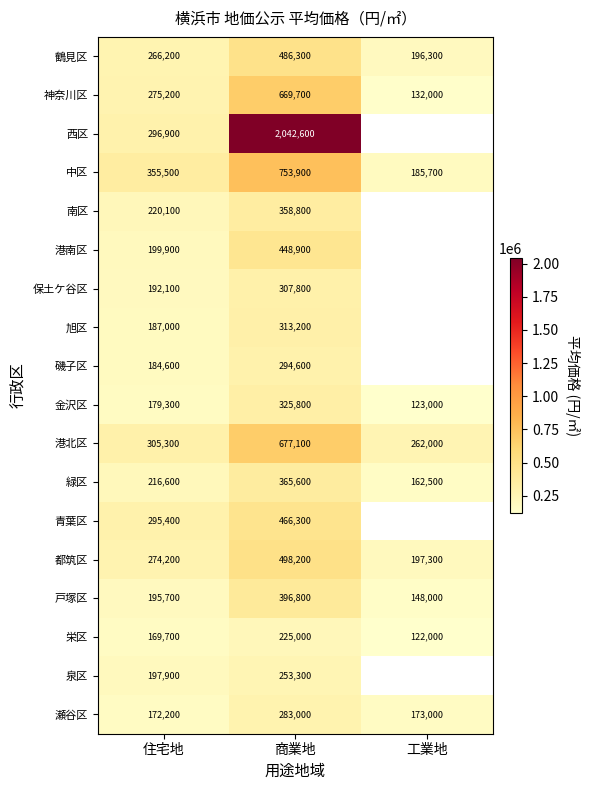

What is the maximum value for 金沢区?

325800